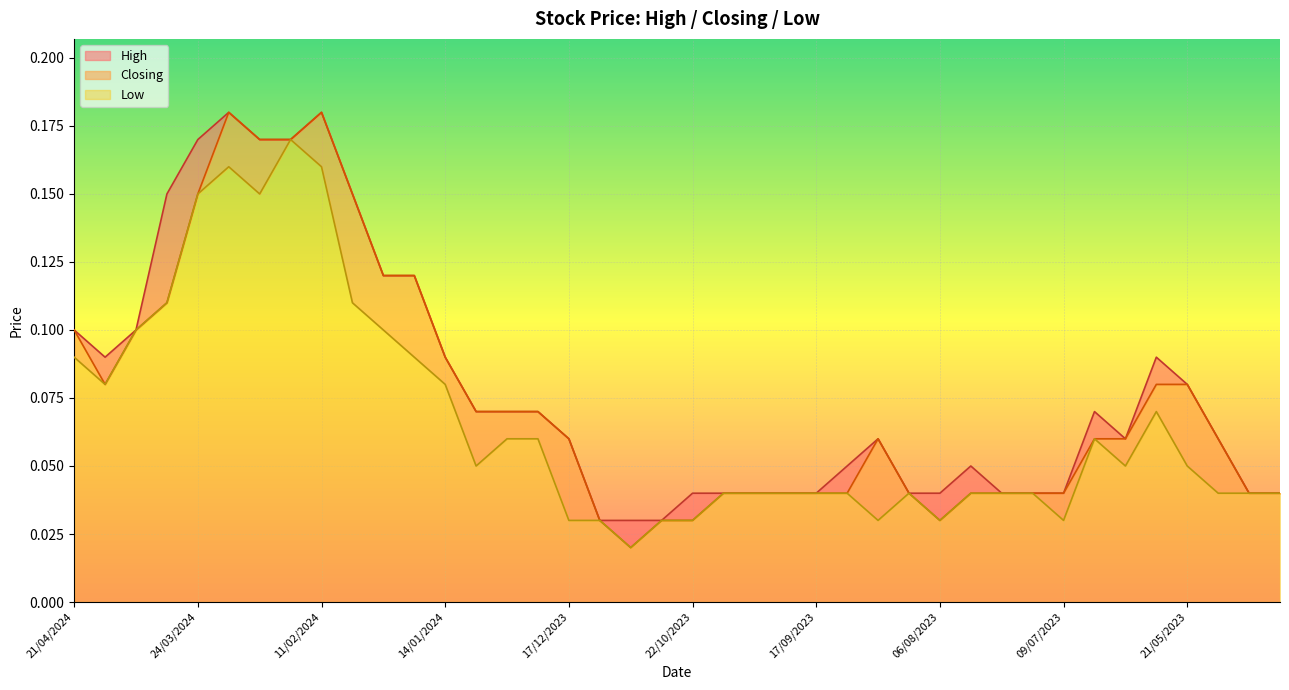

True or false: High and Low cross at least once.

False